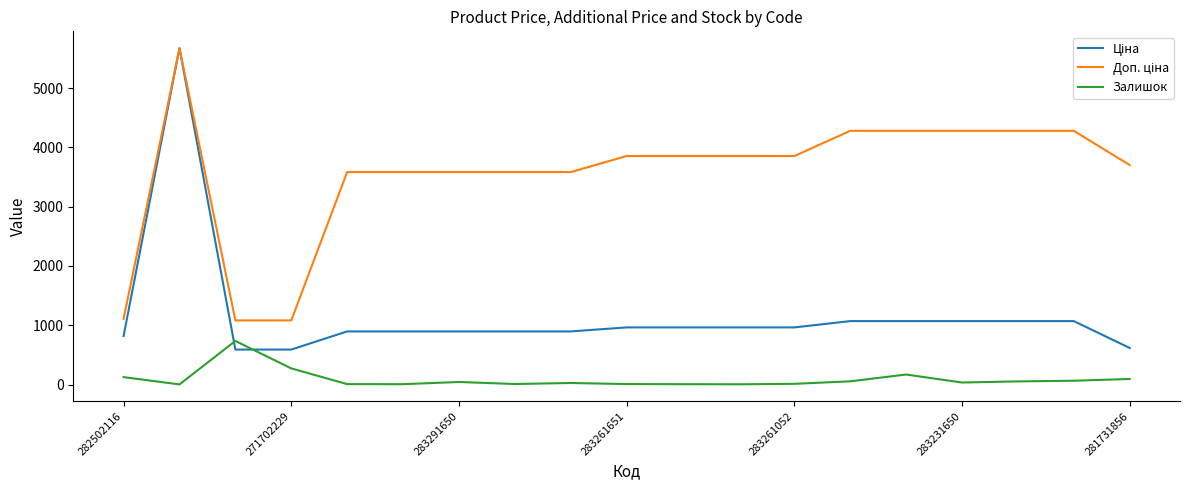

Does the chart display data point markers on the line(s)?

No